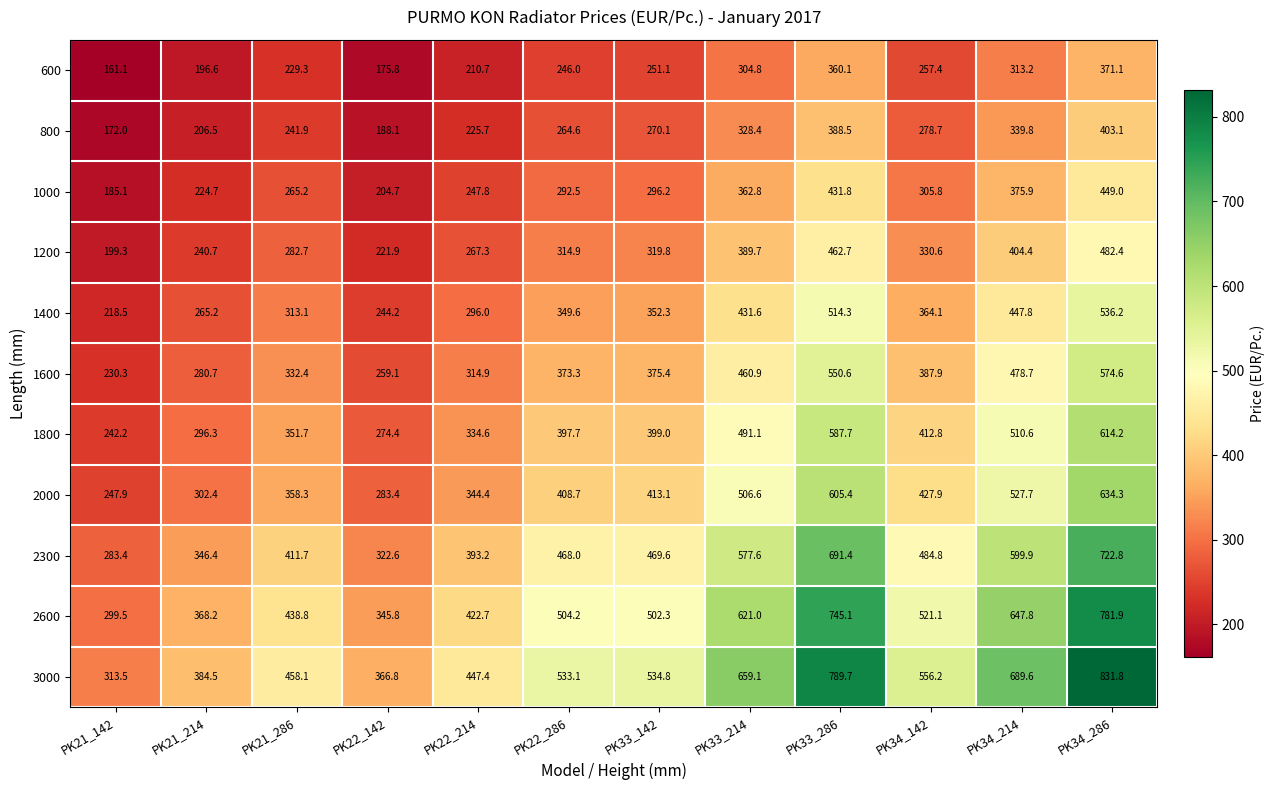

Where does the 800 series first go above 270?

PK33_142